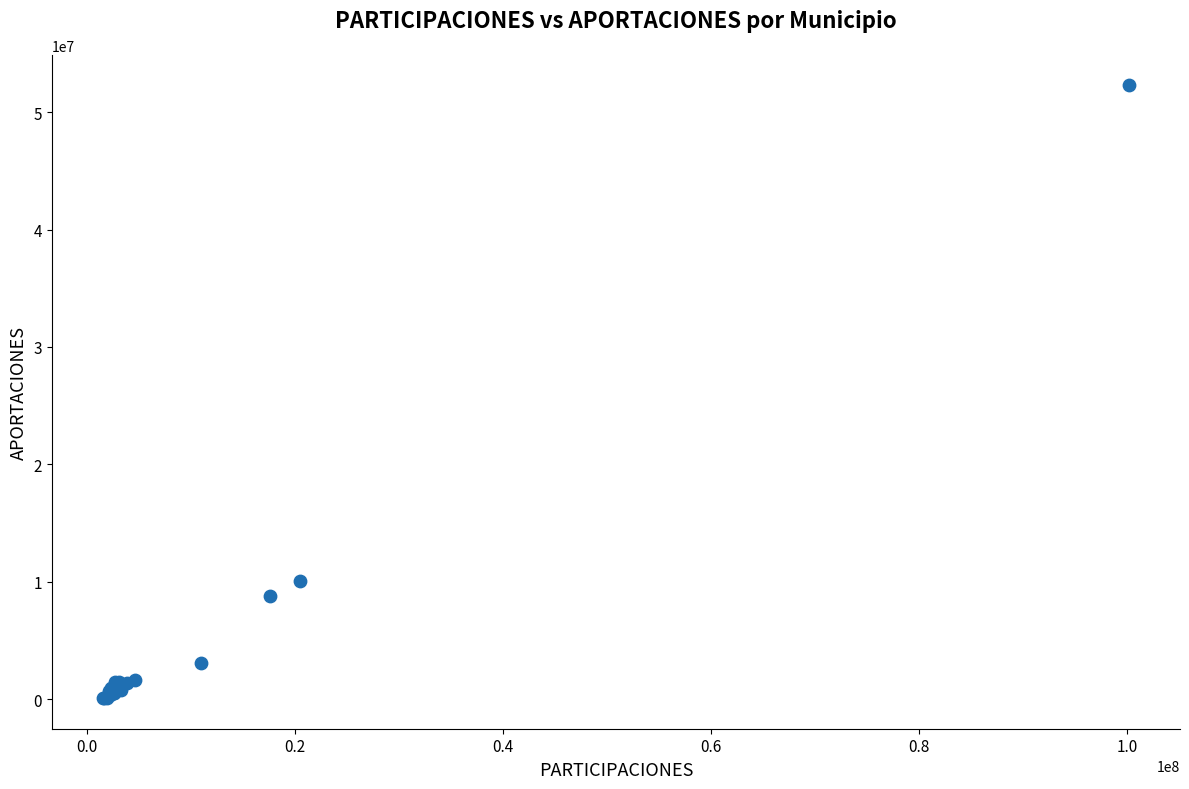

What Y value in the scatter plot is closest to 26188165?

10030700.8